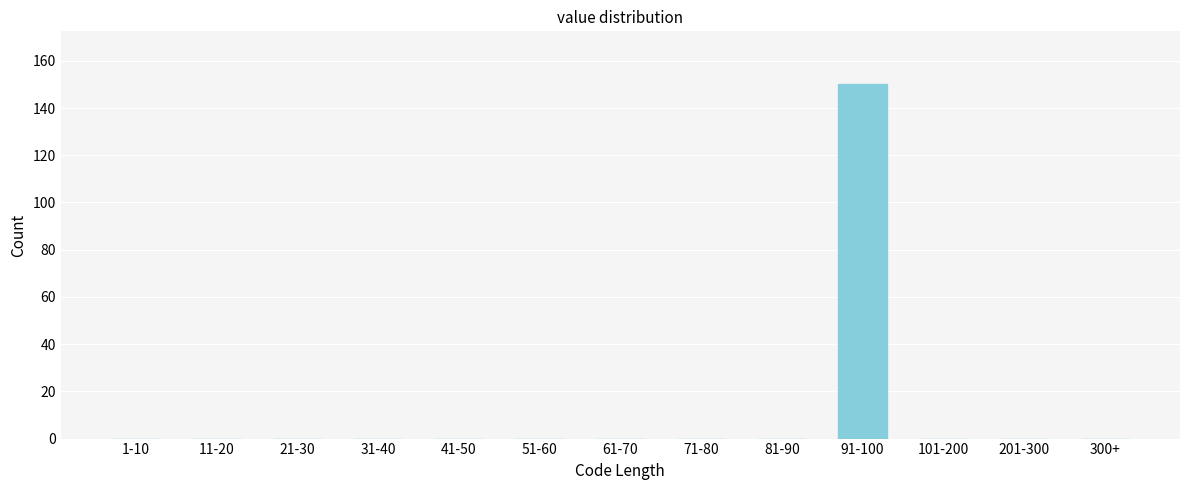

Reading left to right, list all the values displayed in this chart.

1-10=0	11-20=0	21-30=0	31-40=0	41-50=0	51-60=0	61-70=0	71-80=0	81-90=0	91-100=150	101-200=0	201-300=0	300+=0